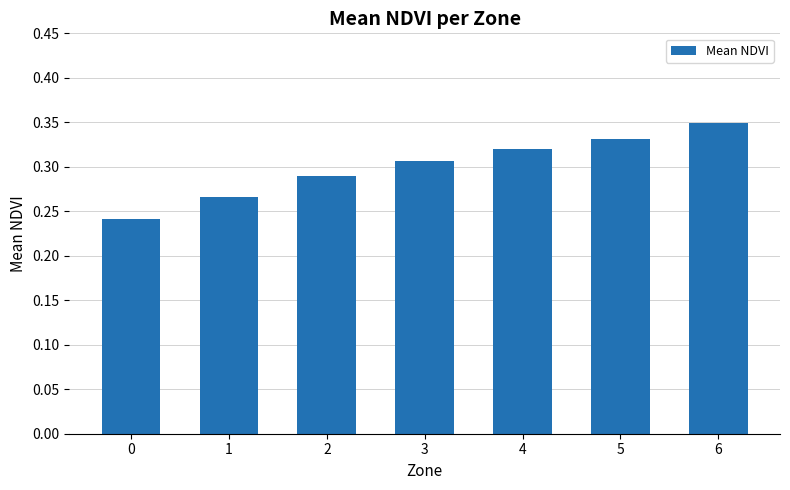

Which has a higher value, 0 or 2?

2